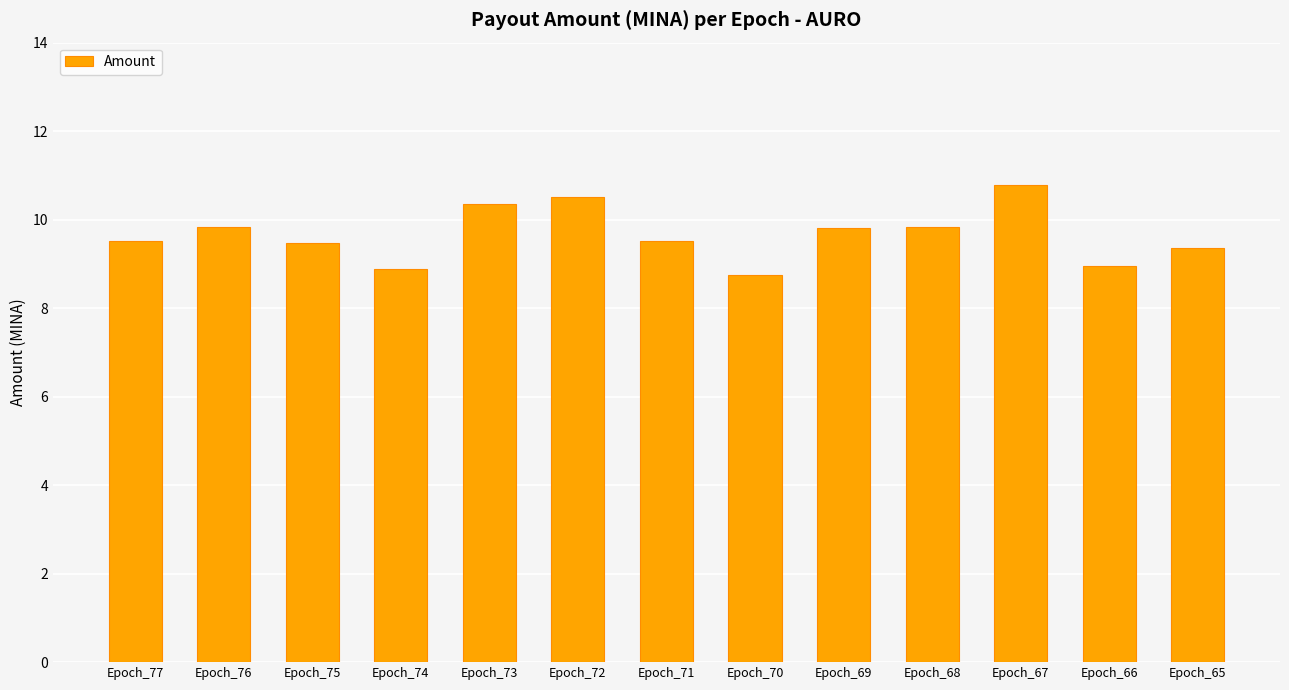

Count the number of categories in the chart.

13